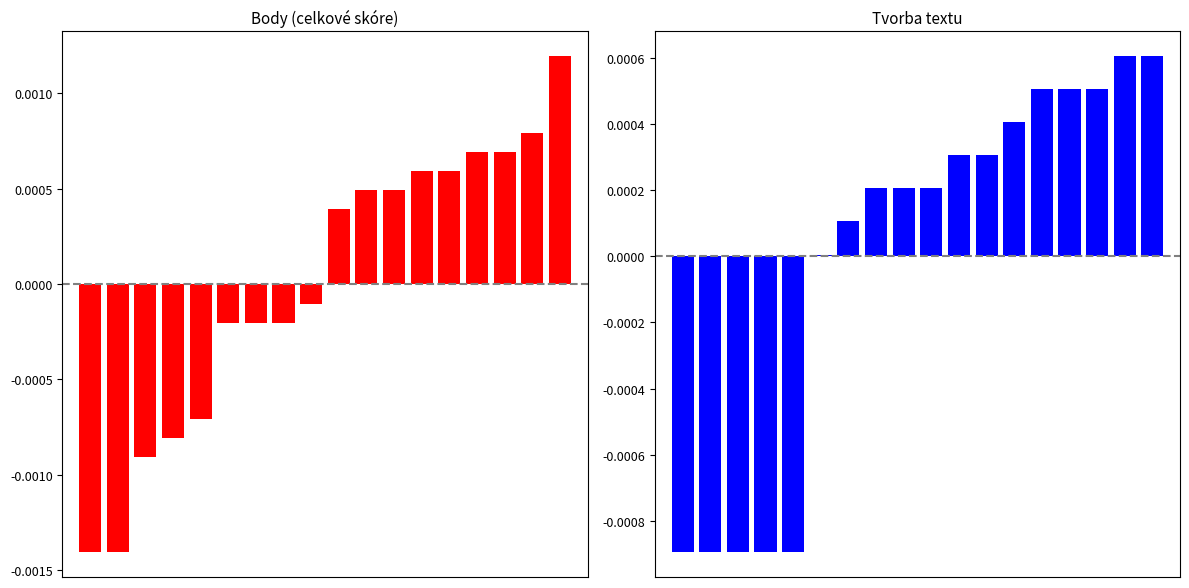

At which category is the sum across all series the highest?

17